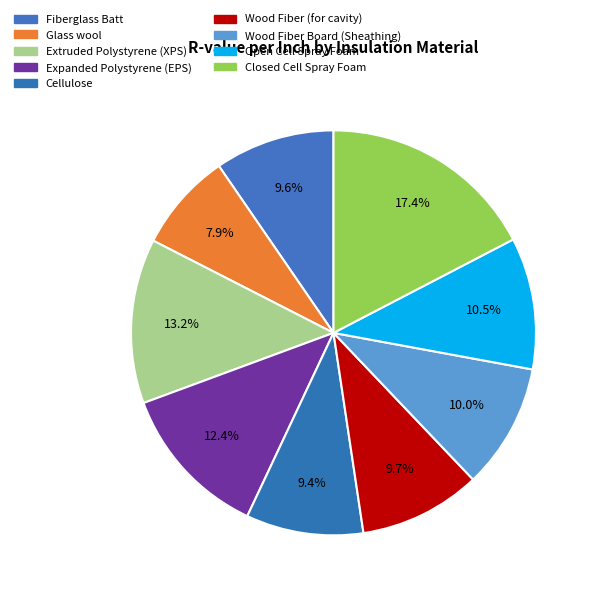

The Extruded Polystyrene (XPS) slice represents 13% of the pie. True or false?

True